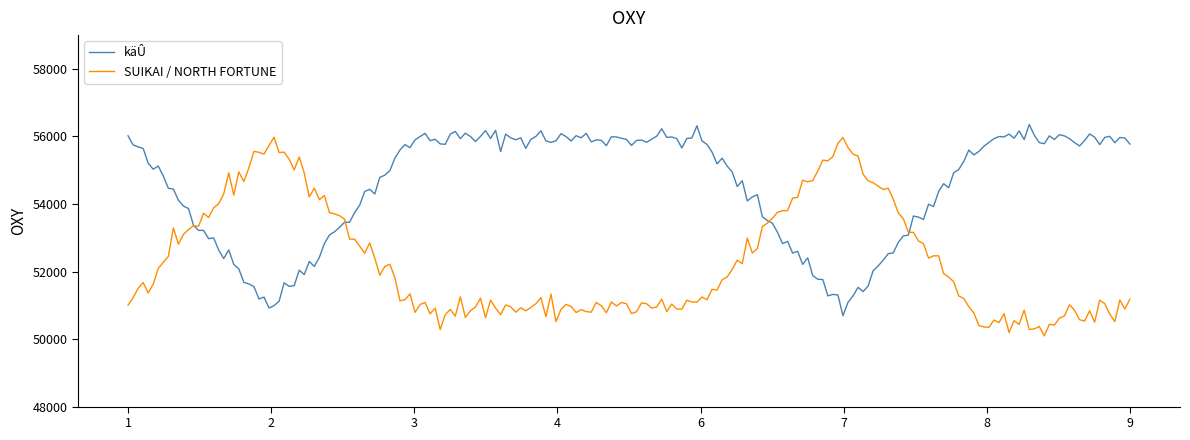

What is the maximum value shown in the chart?

56353.0